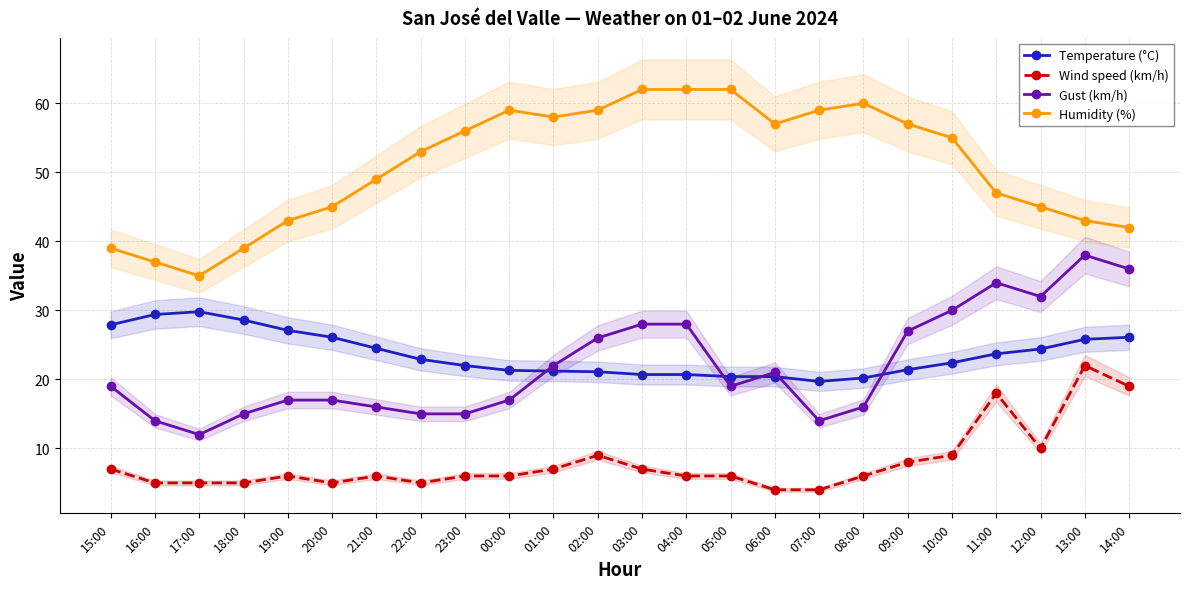

True or false: Wind speed (km/h) and Gust (km/h) cross at least once.

False